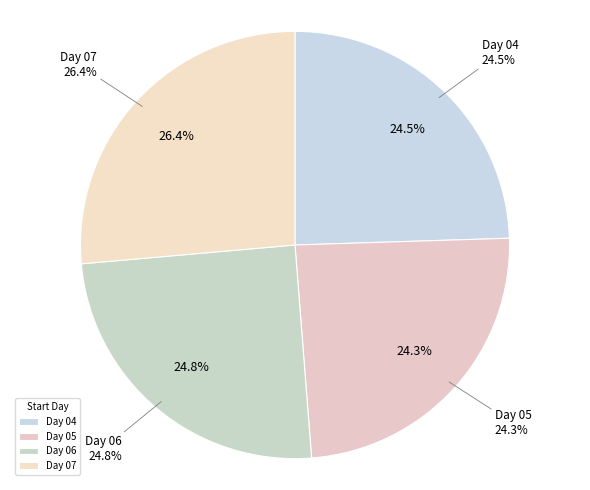

To the nearest percent, what percentage of the pie is 06?

25%